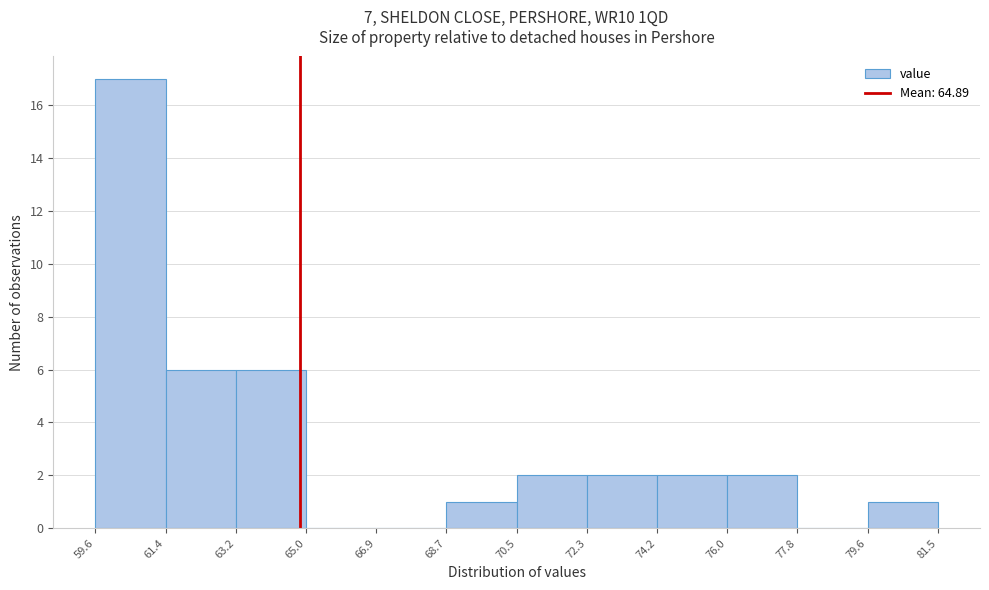

Reading left to right, transcribe this chart: for each bar, give the range it covers on the x-axis and its height. The values are not printed on the chart, so give them approximately, as read against the axis.

59.6 to 61.4: 17
61.4 to 63.2: 6
63.2 to 65.0: 6
65.0 to 66.9: 0
66.9 to 68.7: 0
68.7 to 70.5: 1
70.5 to 72.3: 2
72.3 to 74.2: 2
74.2 to 76.0: 2
76.0 to 77.8: 2
77.8 to 79.6: 0
79.6 to 81.5: 1